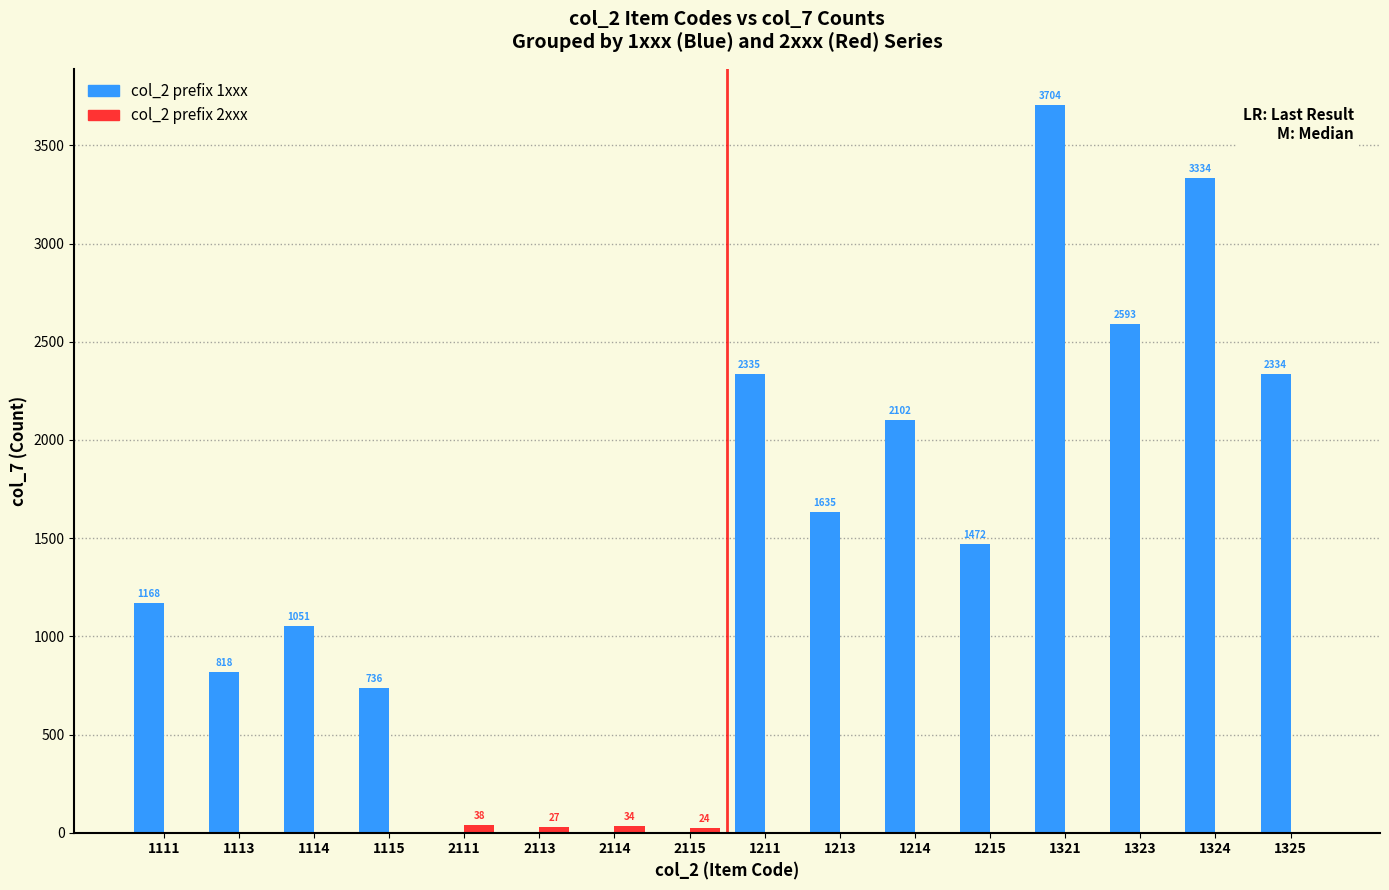

How many series are shown in this chart?

2